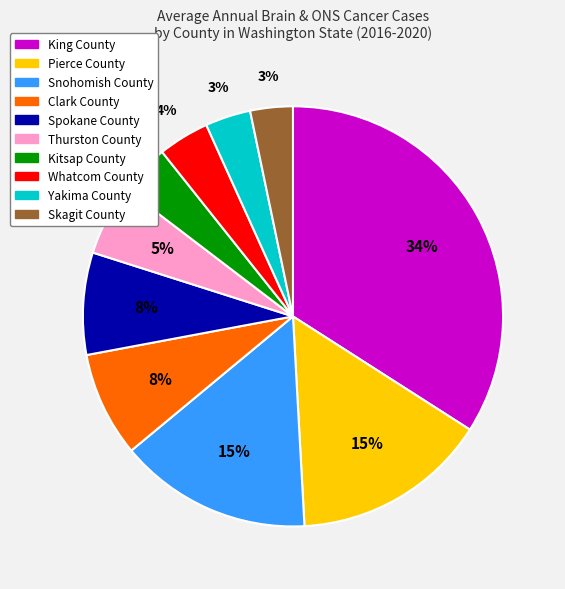

To the nearest percent, what is the combined percentage of Kitsap County and Clark County?

12%